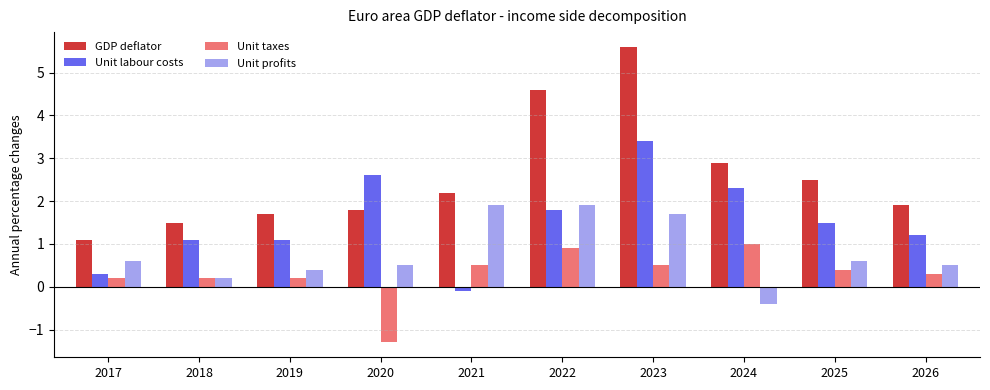

How many values in the Unit labour costs series exceed 1?

8